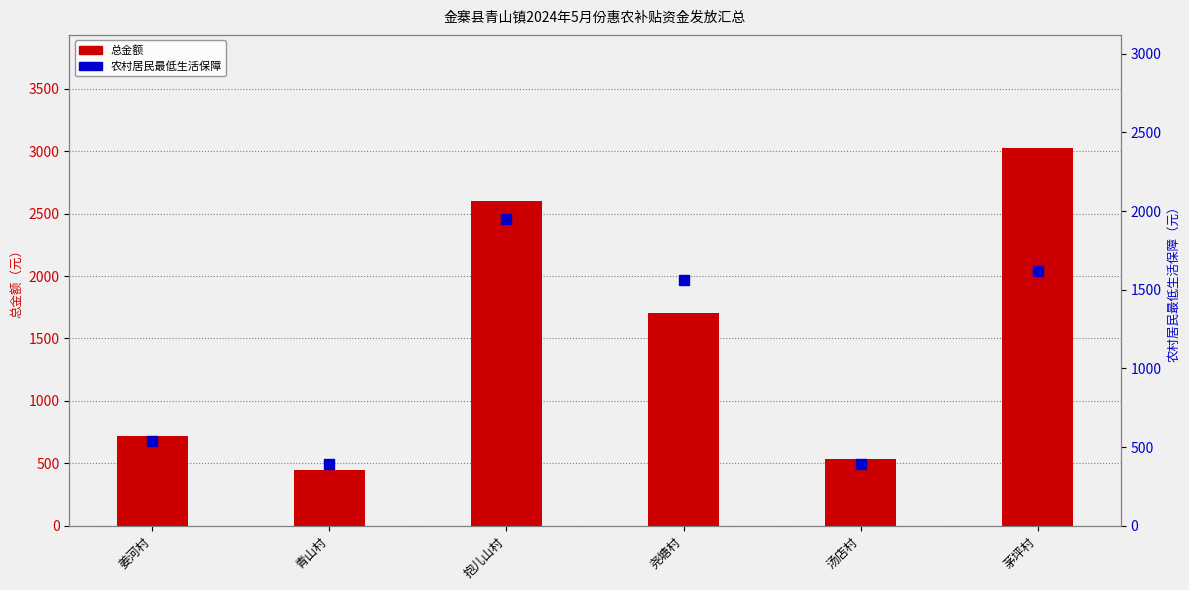

Which series has the largest total across all categories?

总金额